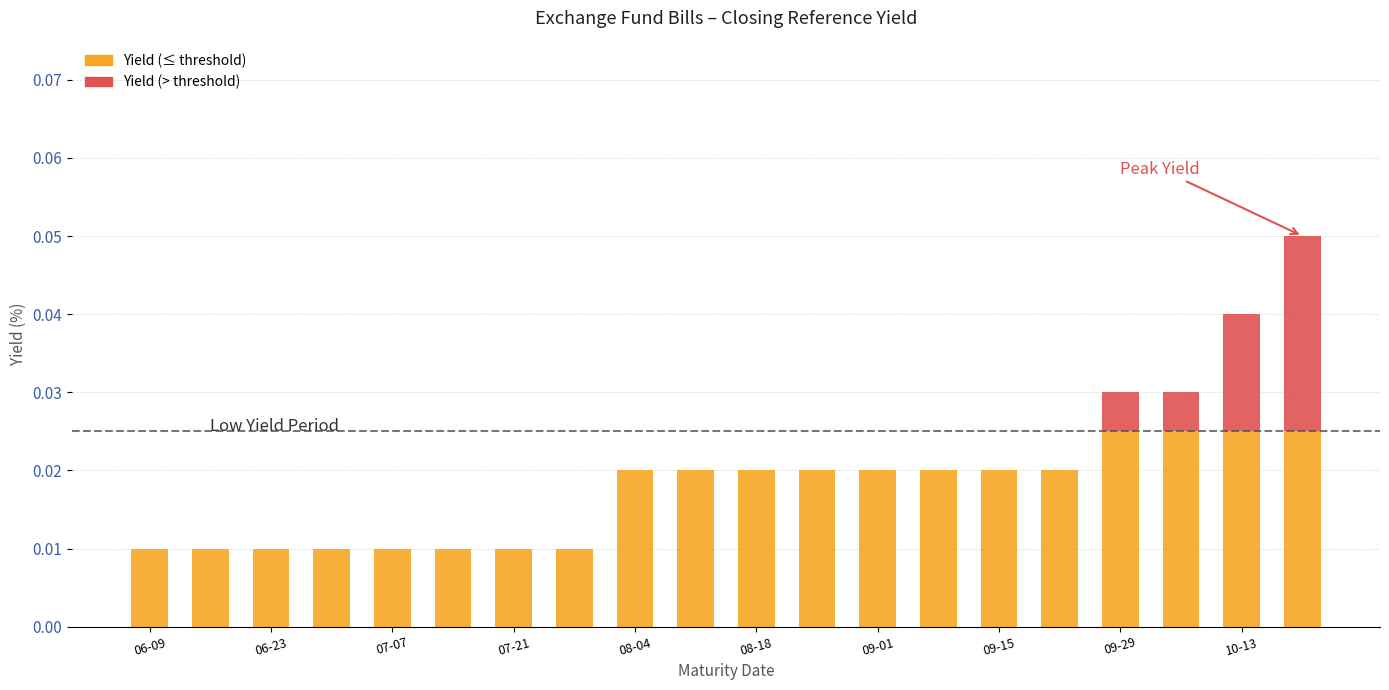

The chart shows a value of 0.0 at 2021-08-25. True or false?

False